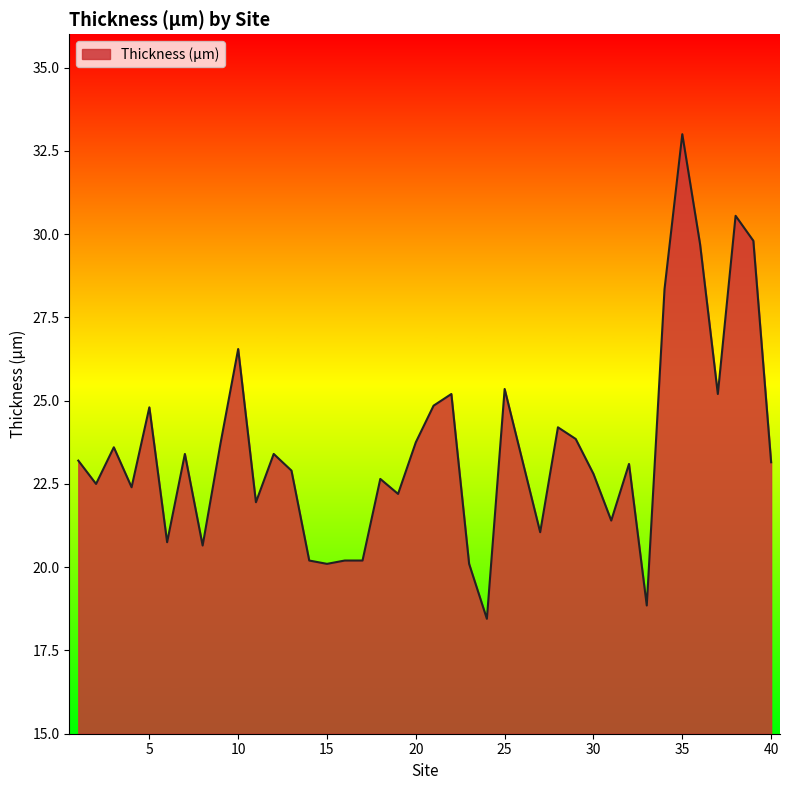

How many lines are shown in the chart?

1